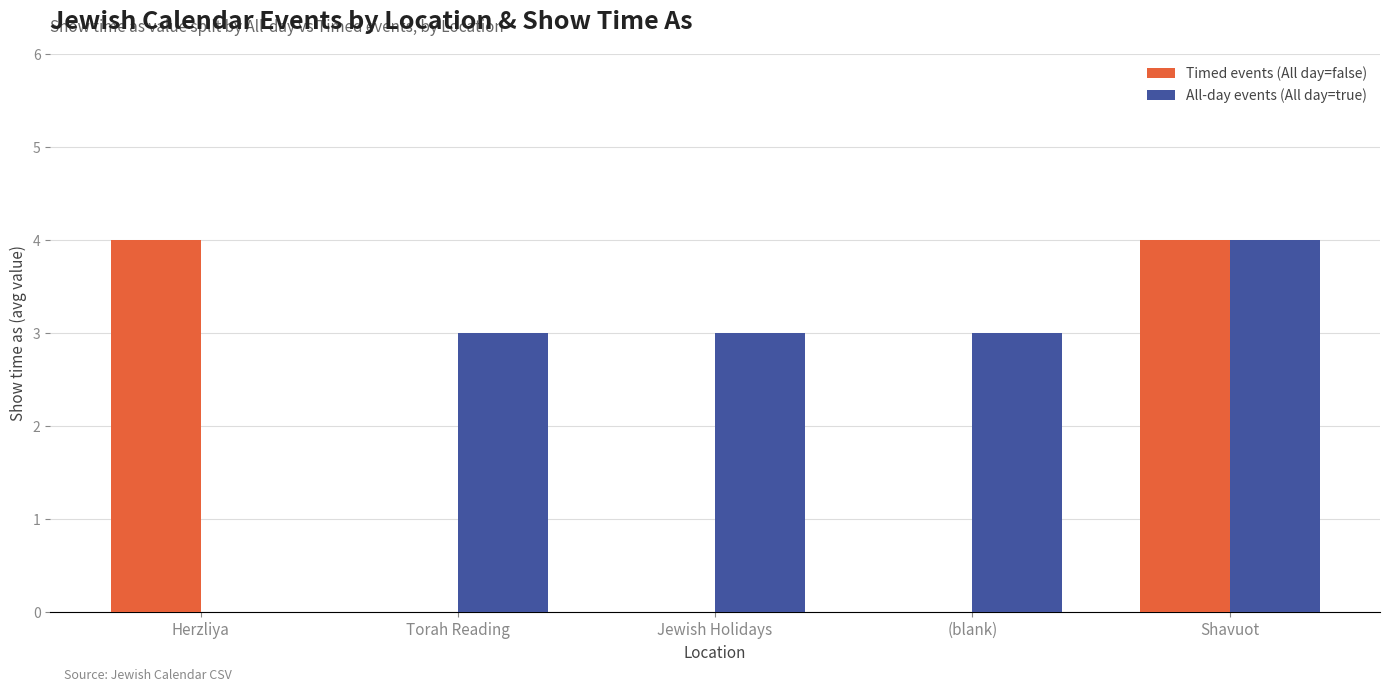

Count the Timed events (All day=false) values in the range 0 to 4.

5